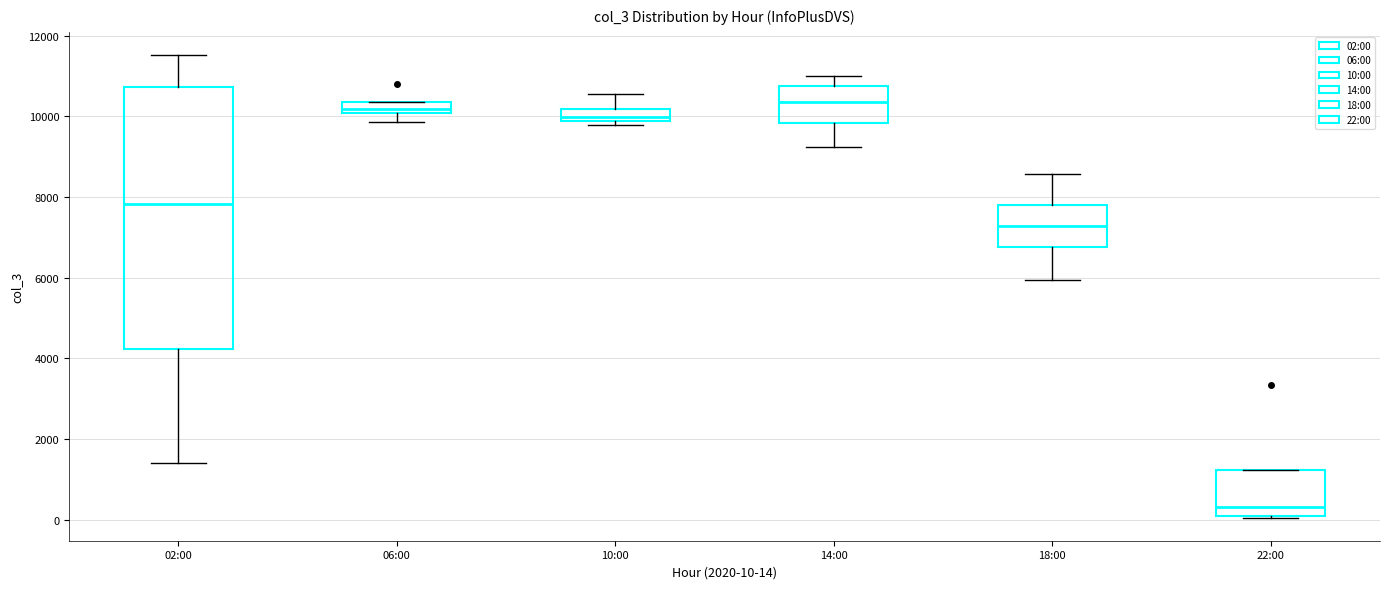

Where does the upper whisker of the box for 14:00 end on the y-axis? The values are not printed on the chart, so give them approximately, as read against the axis.

11000